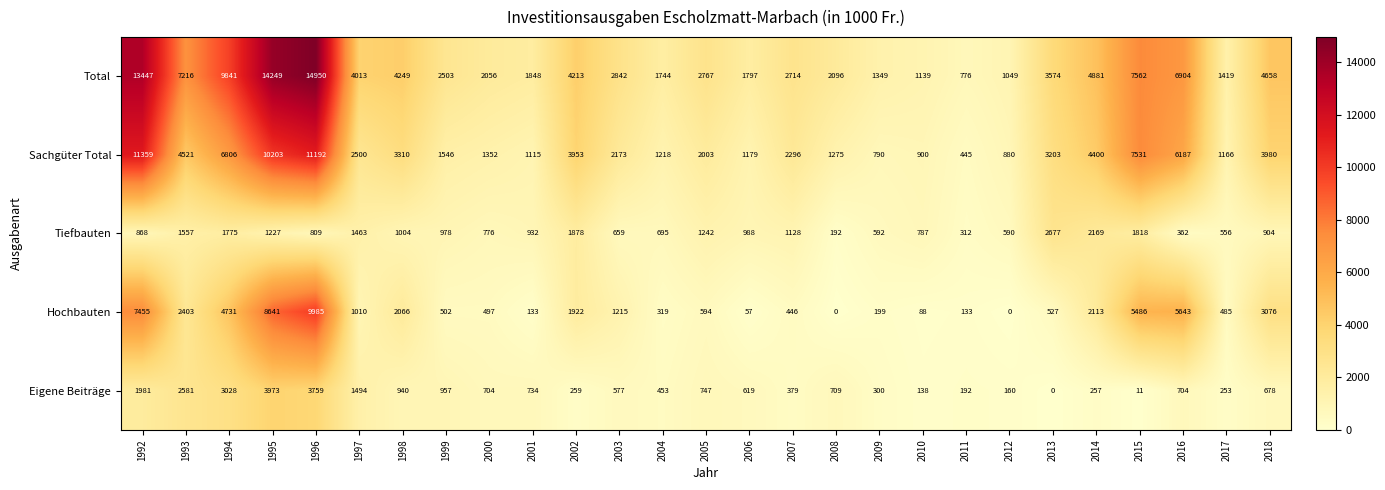

Rank the series at 2014 from lowest to highest value.

Eigene Beiträge, Hochbauten, Tiefbauten, Sachgüter Total, Total